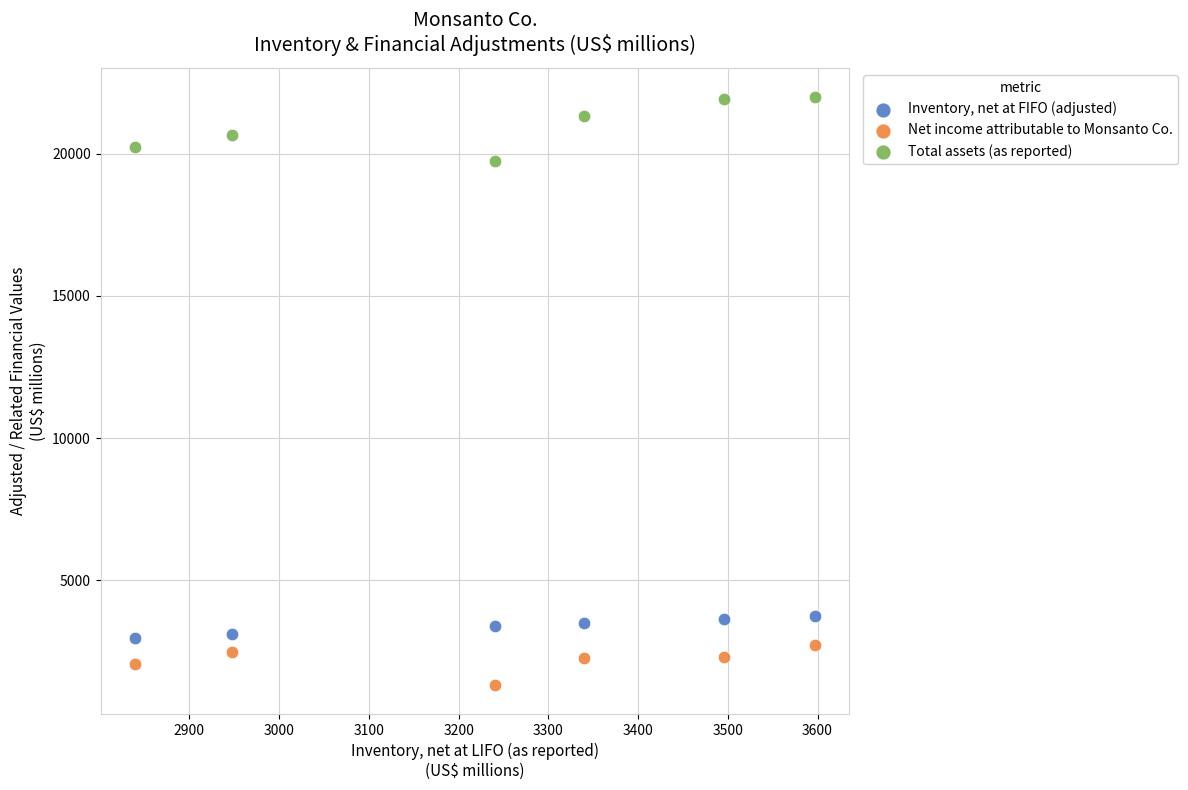

Which series has the largest Y range (max minus min)?

Total assets (as reported)